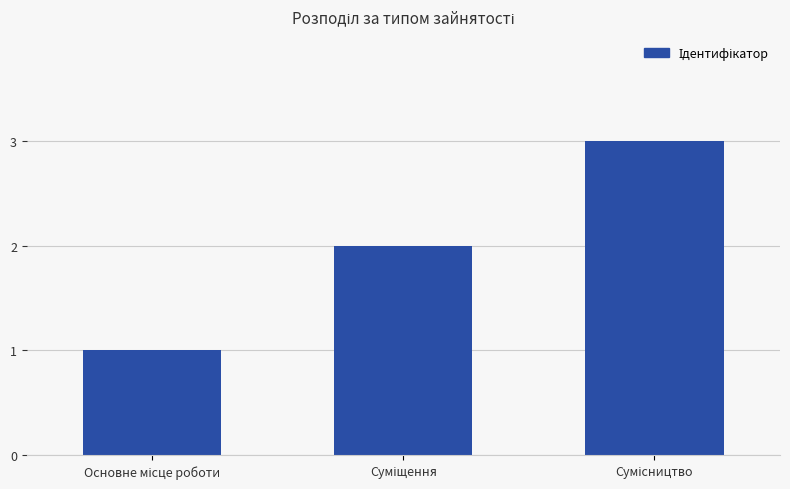

What is the maximum value shown in the chart?

3